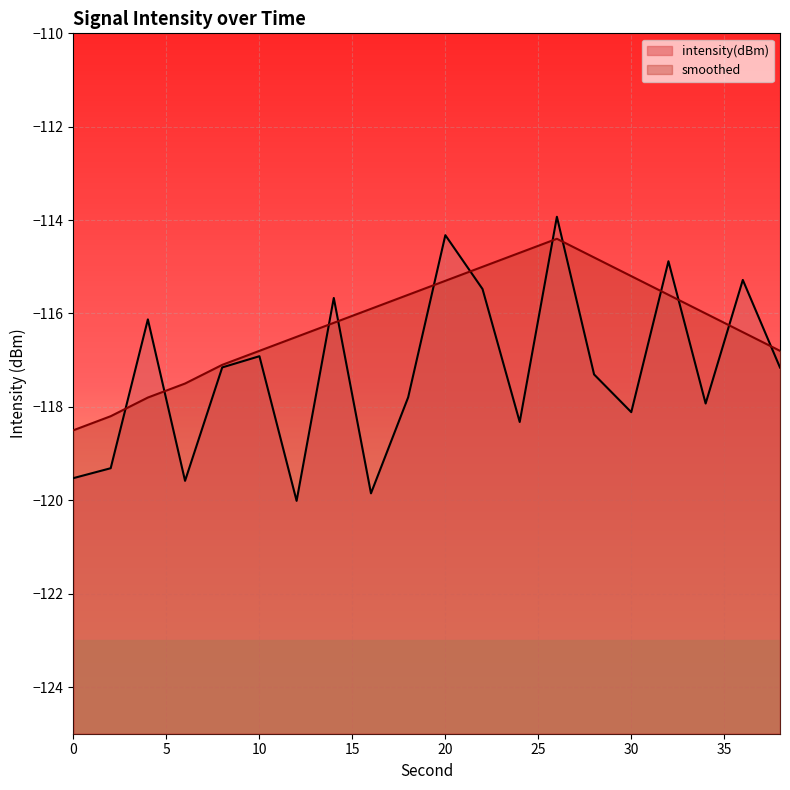

Does the chart display data point markers on the line(s)?

No